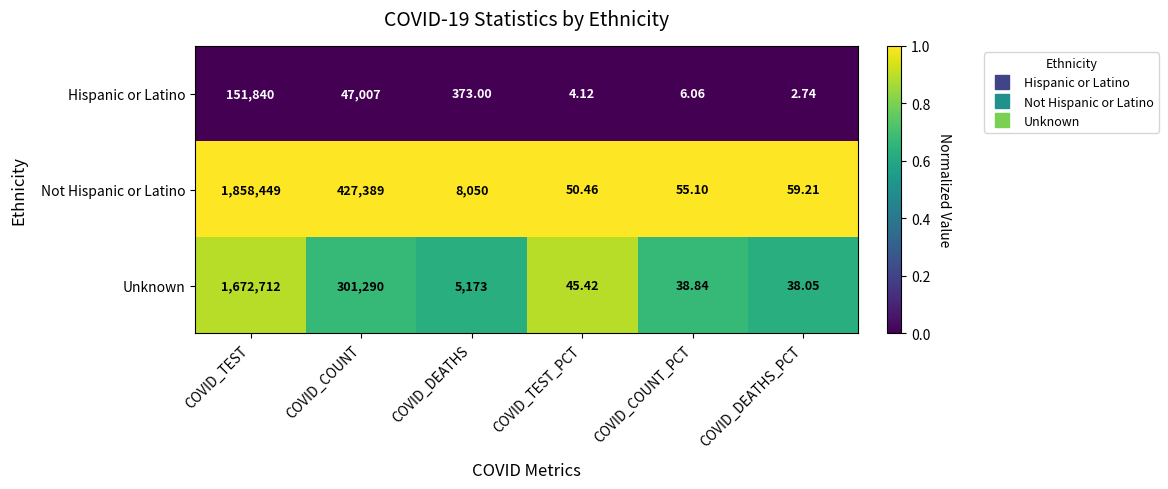

Rank the series at COVID_COUNT from lowest to highest value.

Hispanic or Latino, Unknown, Not Hispanic or Latino